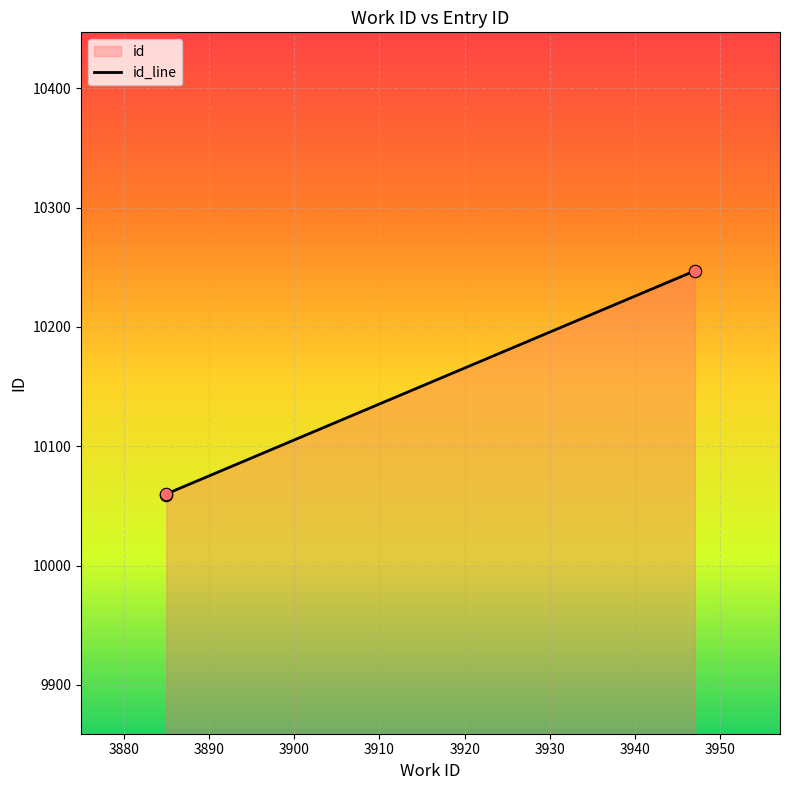

What is the ratio of the value at 3885 to the value at 3885?

1.0